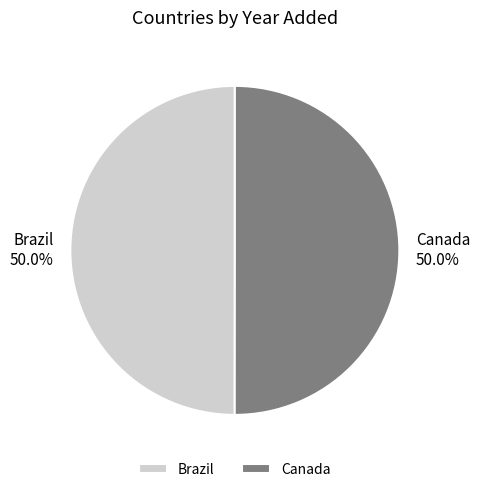

To the nearest percent, what portion does Canada represent?

50%